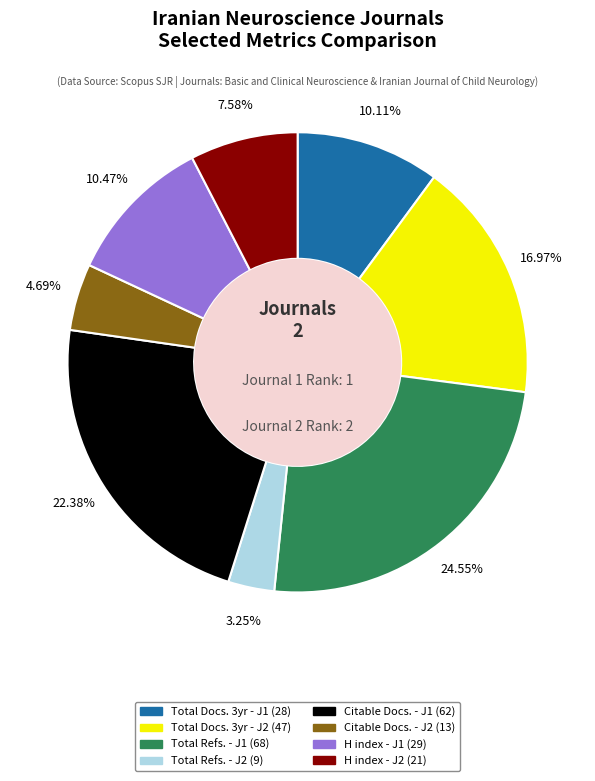

Is there a majority slice in this chart?

No